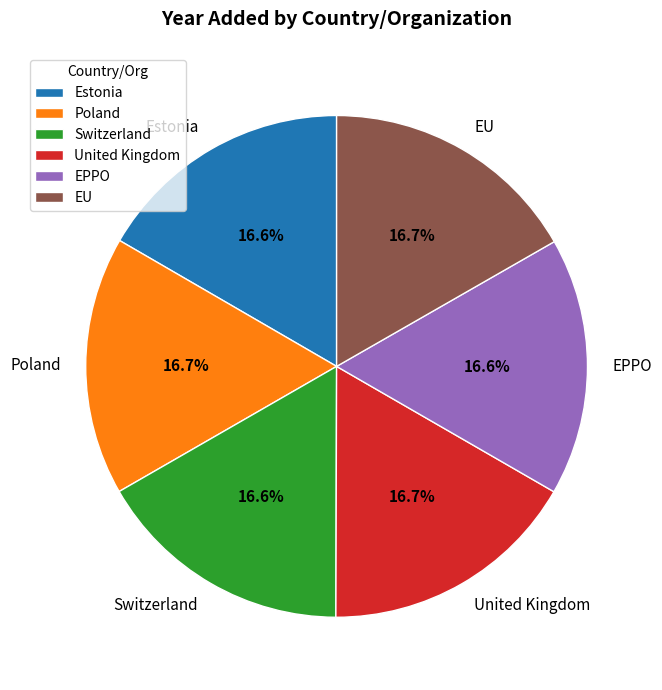

Is it true that United Kingdom is 26% of the pie?

False